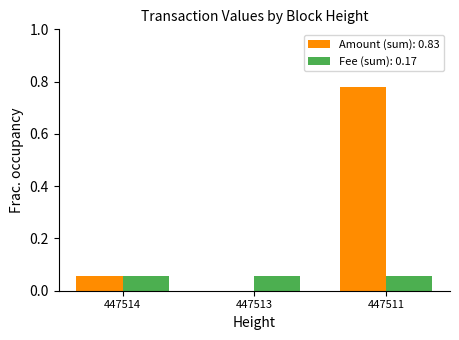

The value of Amount (sum): 0.83 at 447513 is 0.3. True or false?

False